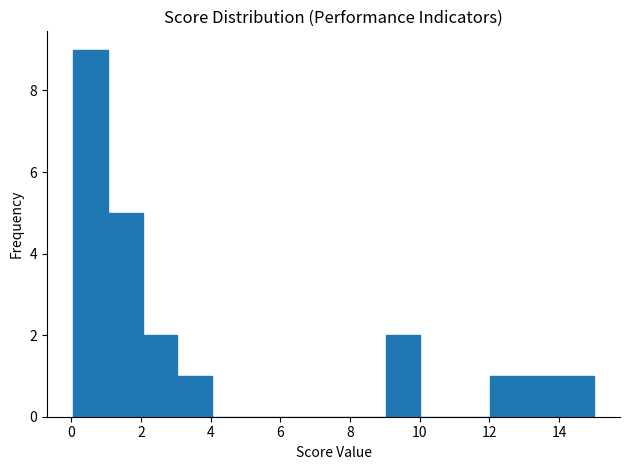

Reading left to right, transcribe this chart: for each bar, give the range it covers on the x-axis and its height. Neither the bar edges nor the heights are printed on the chart, so give them approximately, as read against the axes.

0 to 1: 9
1 to 2: 5
2 to 3: 2
3 to 4: 1
4 to 5: 0
5 to 6: 0
6 to 7: 0
7 to 8: 0
8 to 9: 0
9 to 10: 2
10 to 11: 0
11 to 12: 0
12 to 13: 1
13 to 14: 1
14 to 15: 1